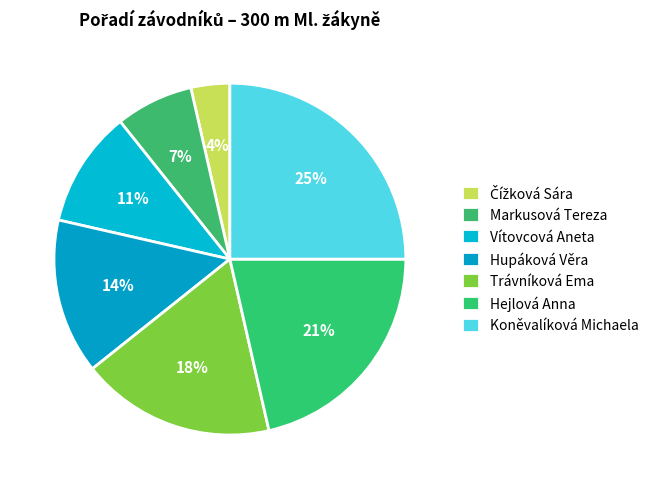

To the nearest percent, what percentage of the pie is Vítovcová Aneta?

11%